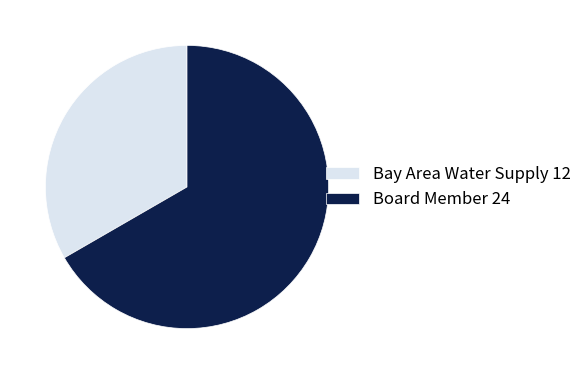

What is the smallest slice in the pie chart?

Bay Area Water Supply